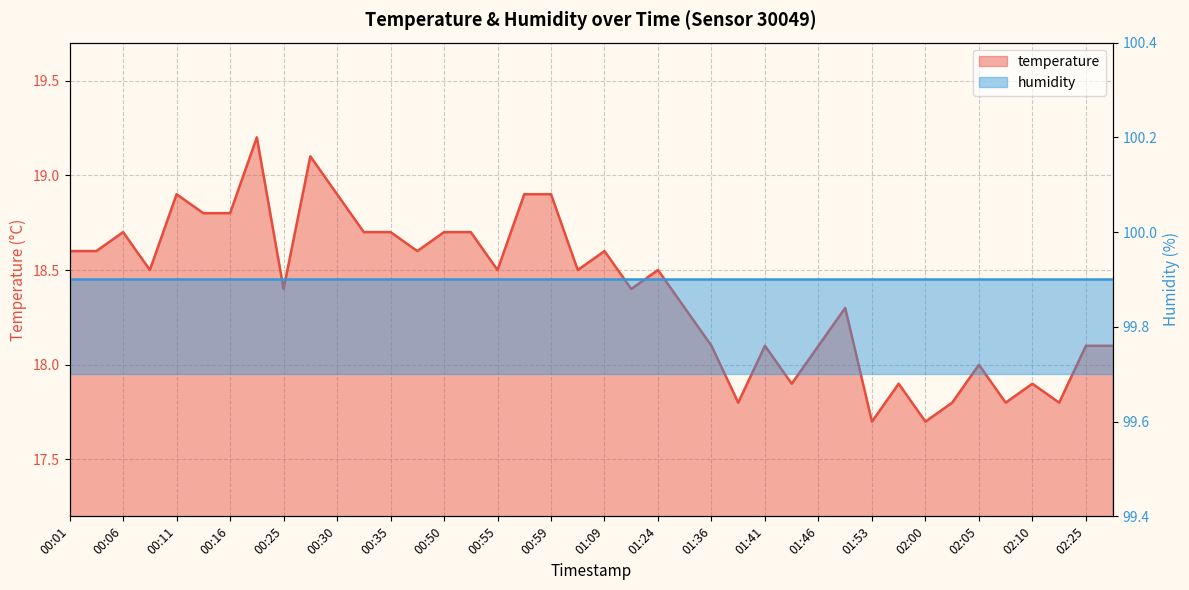

Where is the first local maximum?

00:06